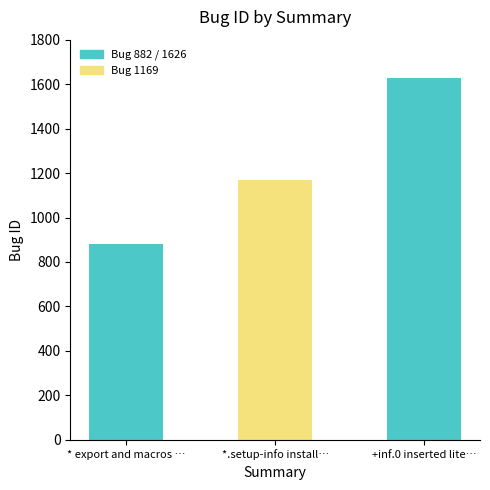

Approximately how many times larger is the value at * export and macros … compared to +inf.0 inserted lite…?

0.5